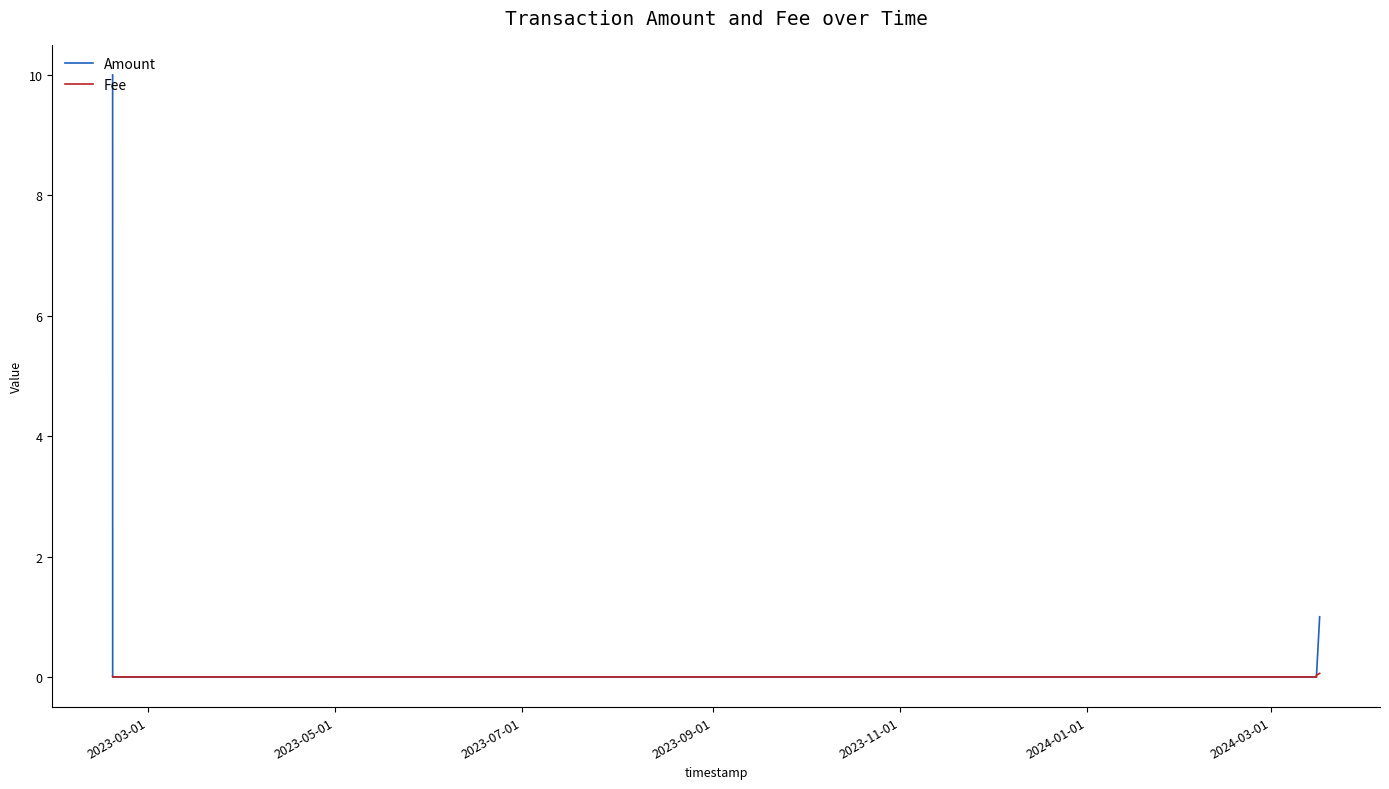

Which series has the largest total across all categories?

Amount